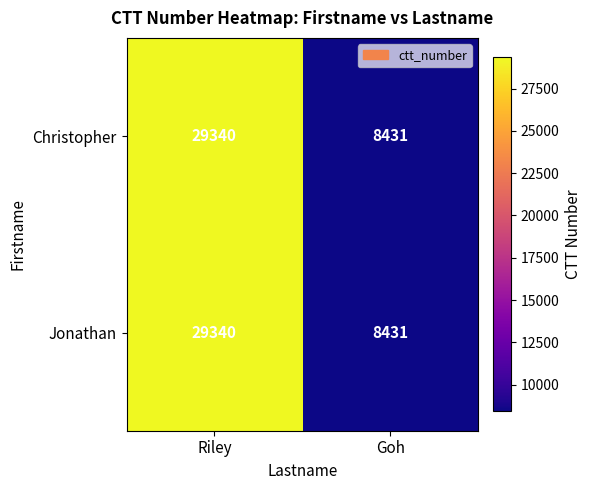

True or false: Jonathan has a value of 8431 at Goh.

True